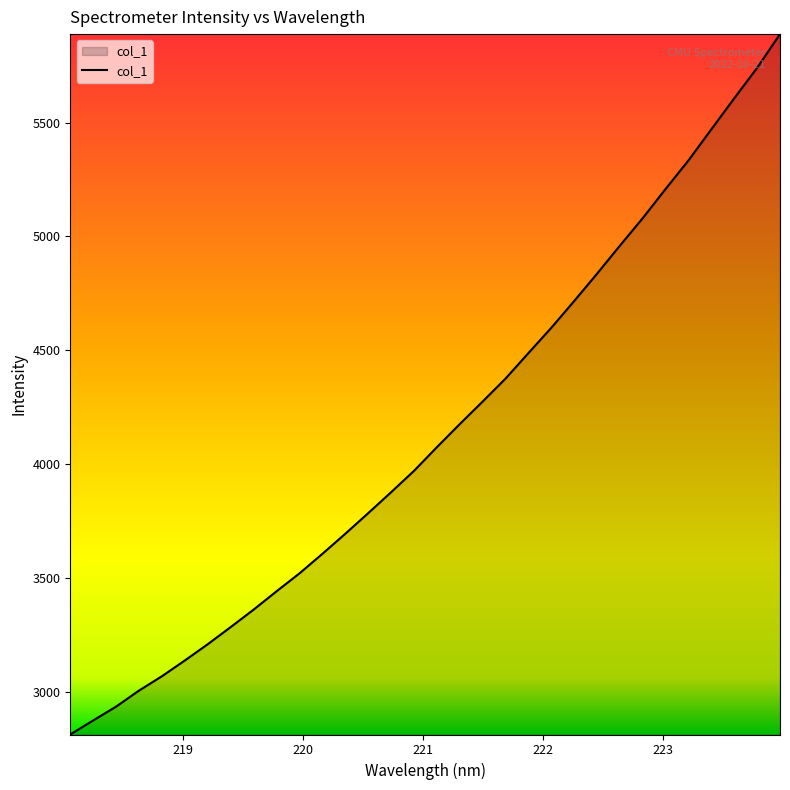

What is the difference between the maximum and minimum values?

3076.0